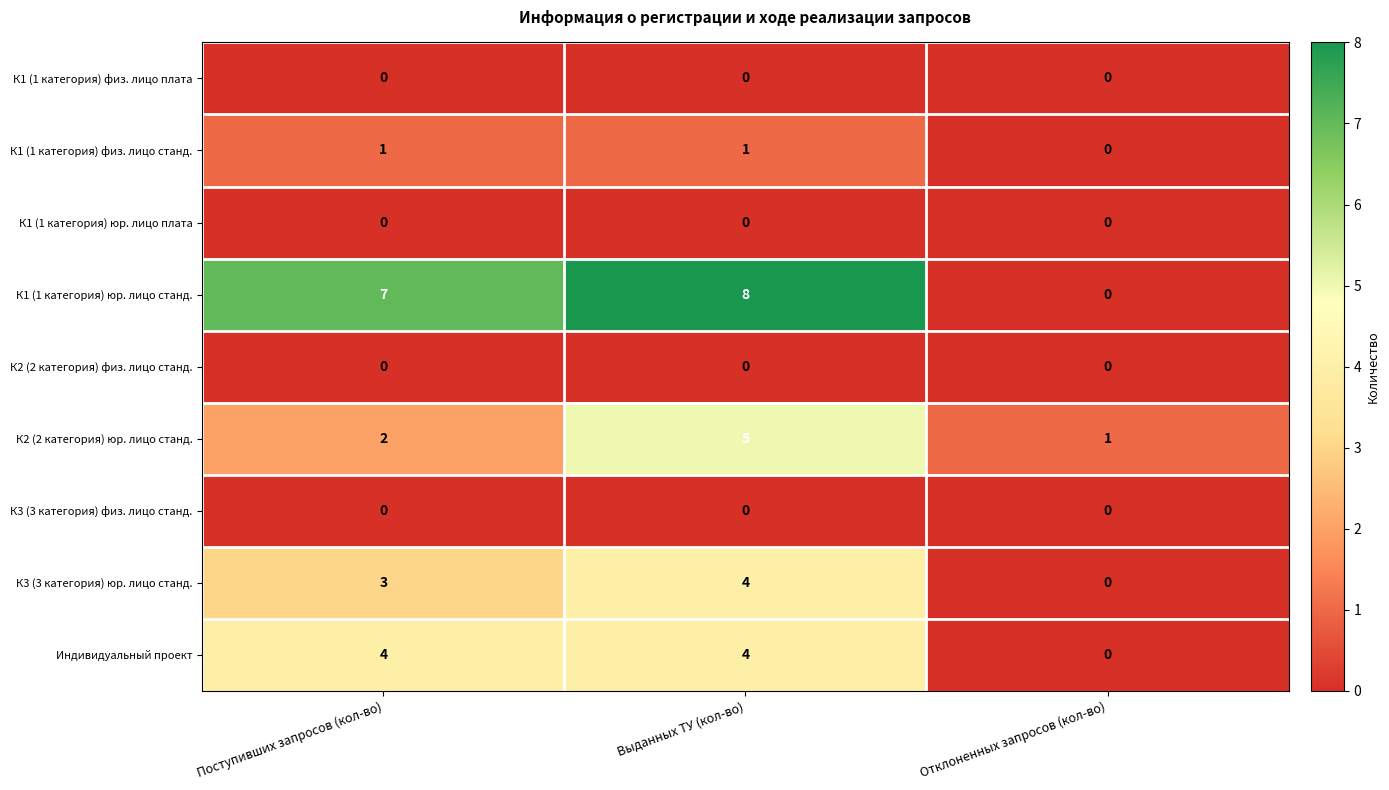

Reading right to left, what are all the values shown in this chart?

К1 (1 категория) физ. лицо плата: 0	0	0
К1 (1 категория) физ. лицо станд.: 0	1	1
К1 (1 категория) юр. лицо плата: 0	0	0
К1 (1 категория) юр. лицо станд.: 0	8	7
К2 (2 категория) физ. лицо станд.: 0	0	0
К2 (2 категория) юр. лицо станд.: 1	5	2
К3 (3 категория) физ. лицо станд.: 0	0	0
К3 (3 категория) юр. лицо станд.: 0	4	3
Индивидуальный проект: 0	4	4